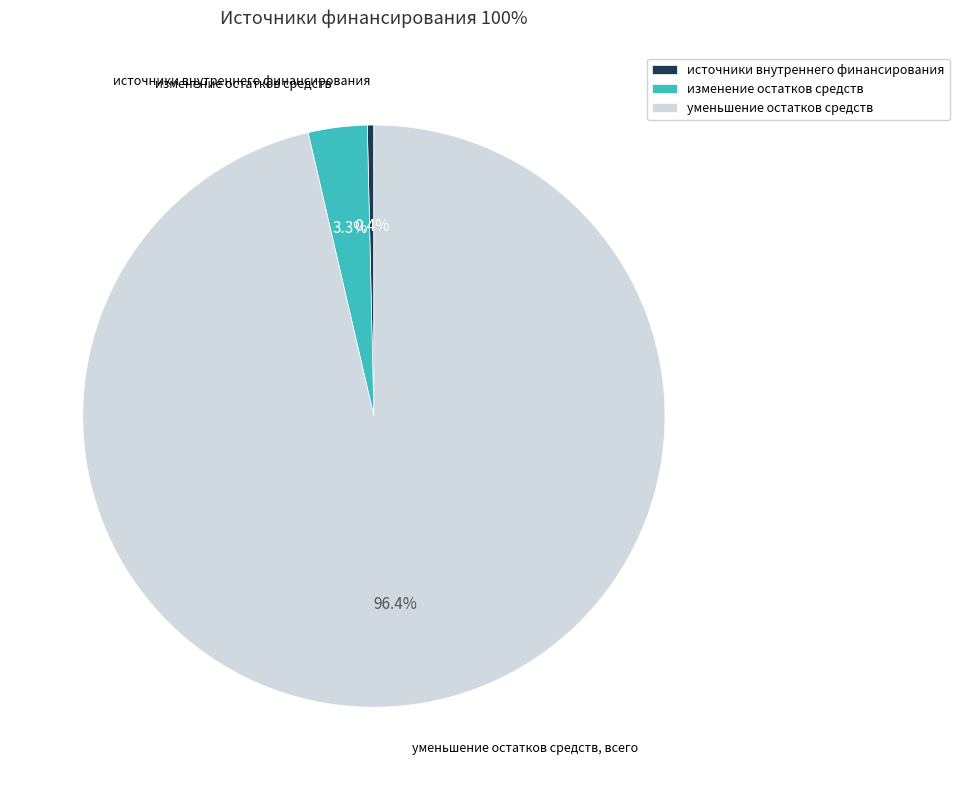

Is there a majority slice in this chart?

Yes